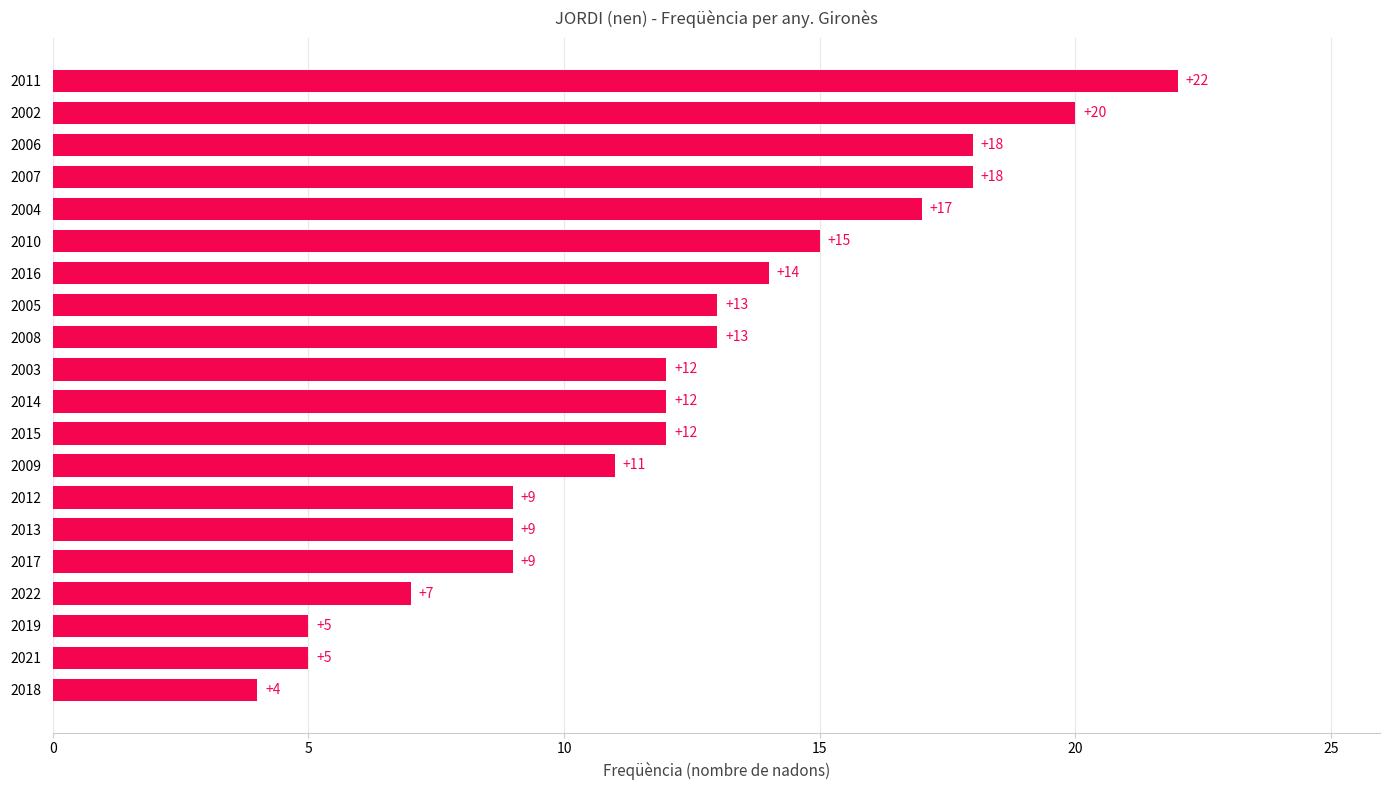

Reading bottom to top, extract all data points from this chart.

2018=4	2021=5	2019=5	2022=7	2017=9	2013=9	2012=9	2009=11	2015=12	2014=12	2003=12	2008=13	2005=13	2016=14	2010=15	2004=17	2007=18	2006=18	2002=20	2011=22